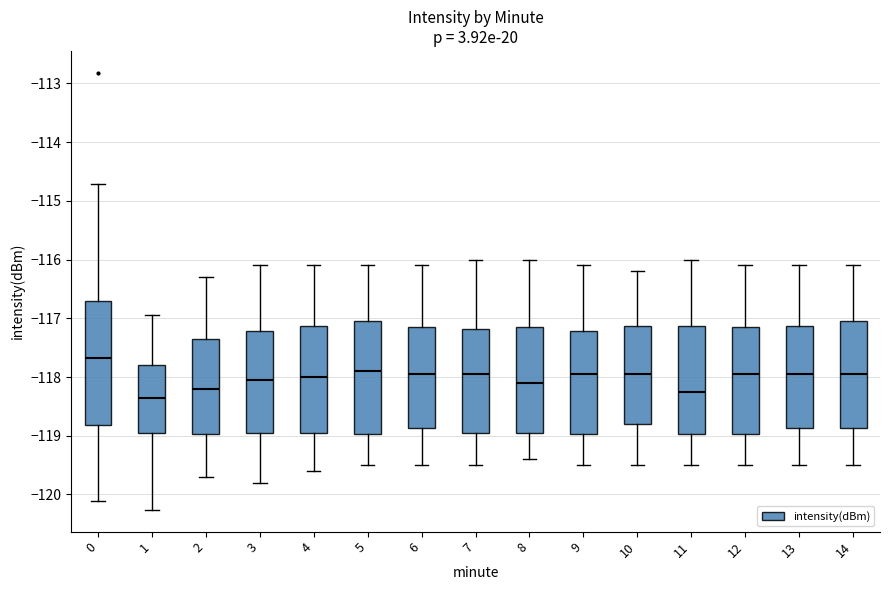

Reading left to right, read every box against the y-axis: the position of its median line, the range the box covers, and the ends of its whiskers. The values are not printed on the chart, so give them approximately, as read against the axis.

0: median -117.7, box -118.8 to -116.7, whiskers -120.1 to -114.7
1: median -118.4, box -118.9 to -117.8, whiskers -120.3 to -116.9
2: median -118.2, box -119.0 to -117.3, whiskers -119.7 to -116.3
3: median -118.0, box -118.9 to -117.2, whiskers -119.8 to -116.1
4: median -118.0, box -118.9 to -117.1, whiskers -119.6 to -116.1
5: median -117.9, box -119.0 to -117.0, whiskers -119.5 to -116.1
6: median -117.9, box -118.9 to -117.1, whiskers -119.5 to -116.1
7: median -117.9, box -118.9 to -117.2, whiskers -119.5 to -116.0
8: median -118.1, box -118.9 to -117.1, whiskers -119.4 to -116.0
9: median -117.9, box -119.0 to -117.2, whiskers -119.5 to -116.1
10: median -117.9, box -118.8 to -117.1, whiskers -119.5 to -116.2
11: median -118.2, box -119.0 to -117.1, whiskers -119.5 to -116.0
12: median -117.9, box -119.0 to -117.1, whiskers -119.5 to -116.1
13: median -117.9, box -118.9 to -117.1, whiskers -119.5 to -116.1
14: median -117.9, box -118.9 to -117.0, whiskers -119.5 to -116.1